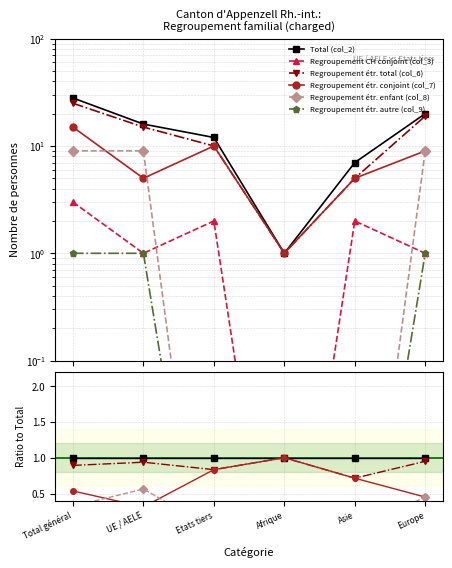

True or false: Regroupement étr. enfant (col_8) and Regroupement CH conjoint (col_3) cross at least once.

True